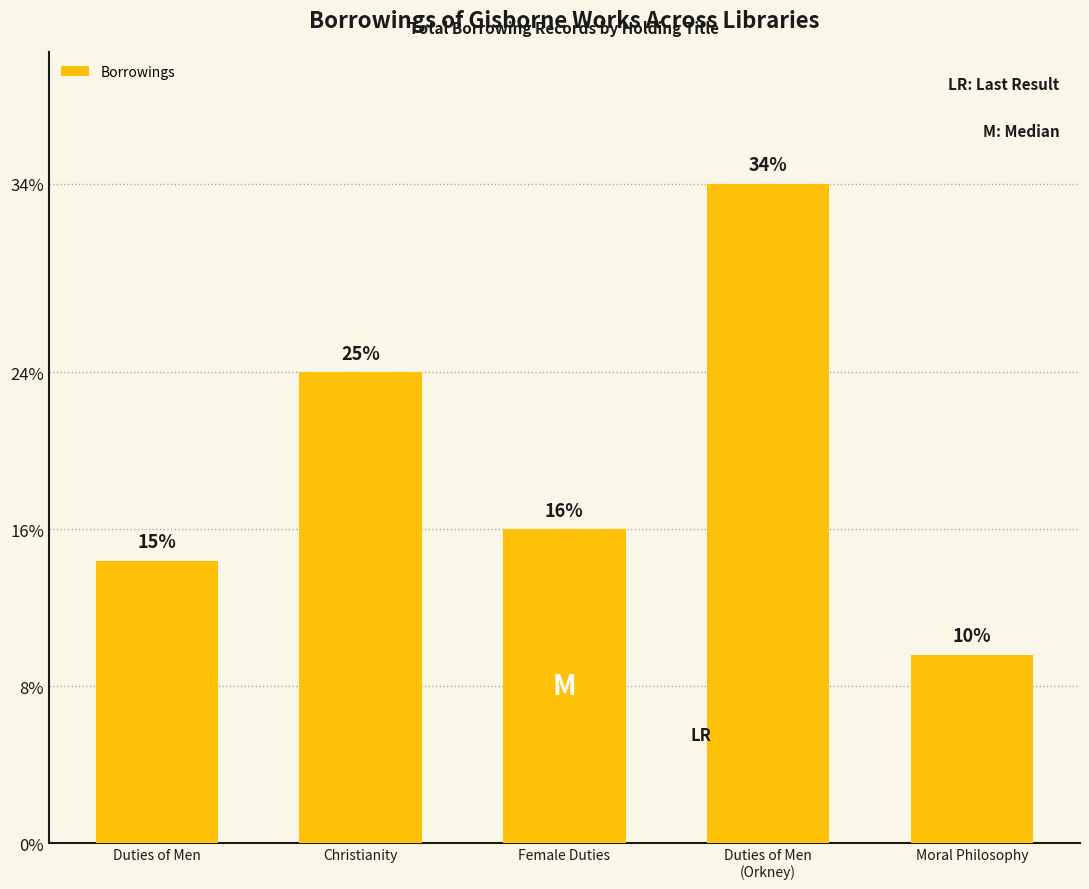

The chart shows a value of 9 at Christianity. True or false?

False